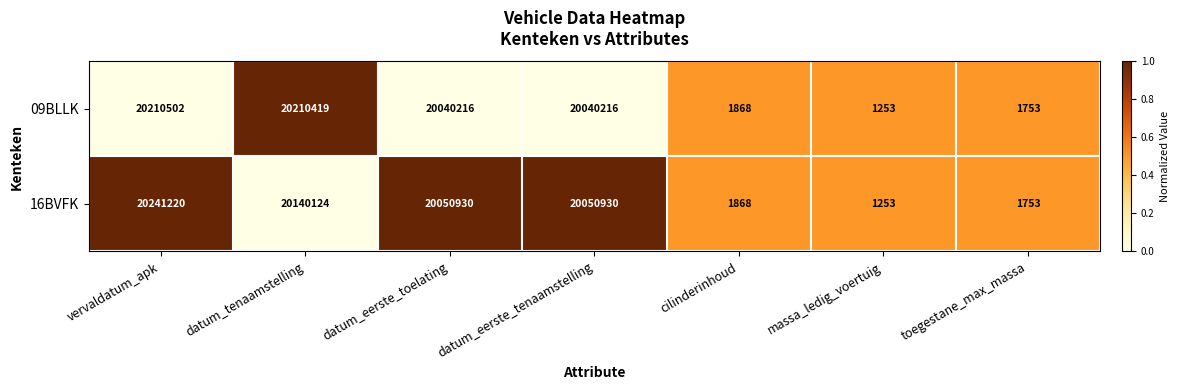

What is the sum of all 09BLLK values?

80506227